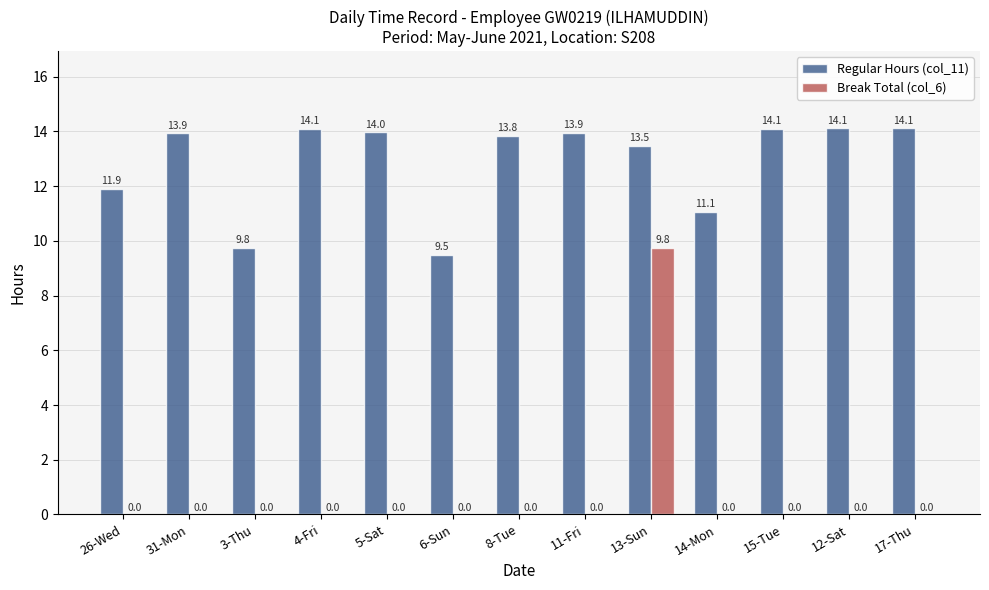

What are all the series names shown in the legend?

Regular Hours (col_11), Break Total (col_6)